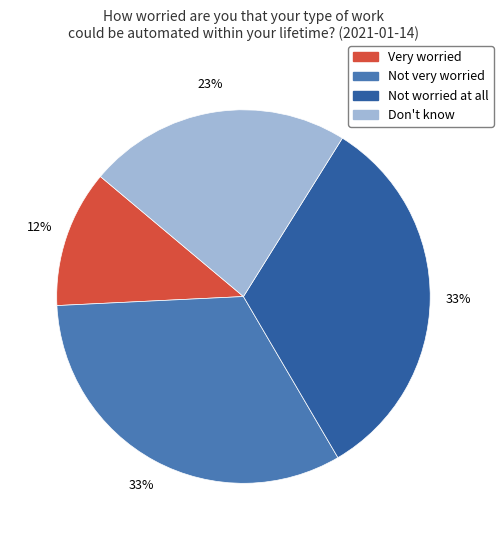

Is there a majority slice in this chart?

No